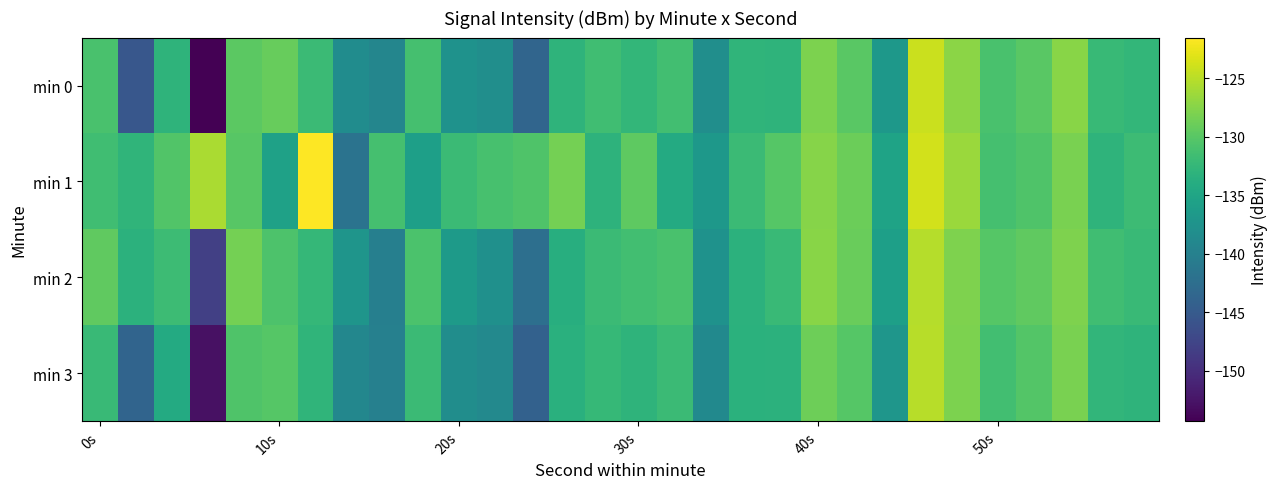

What is the maximum value shown in the chart?

-121.5